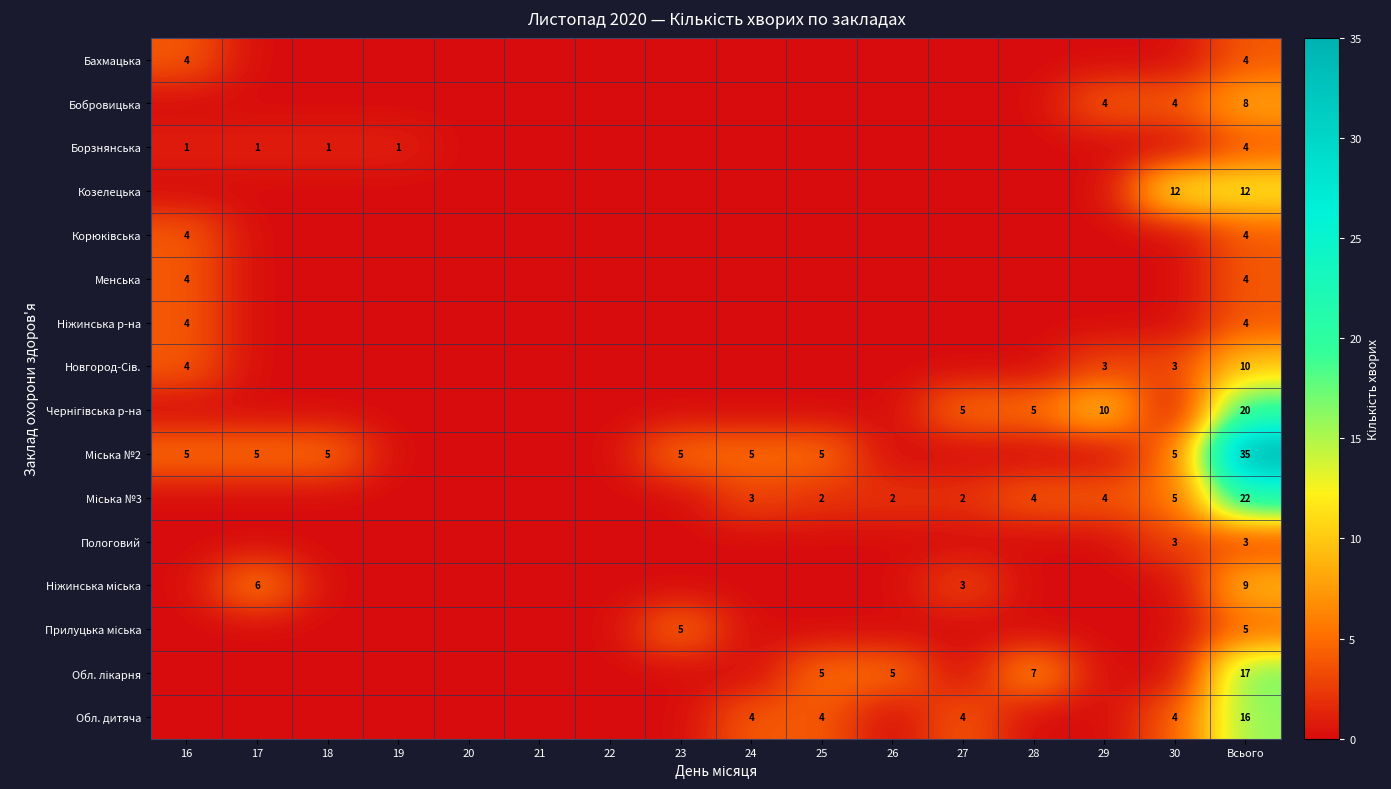

What is the spread (max minus min) of values at Всього?

32